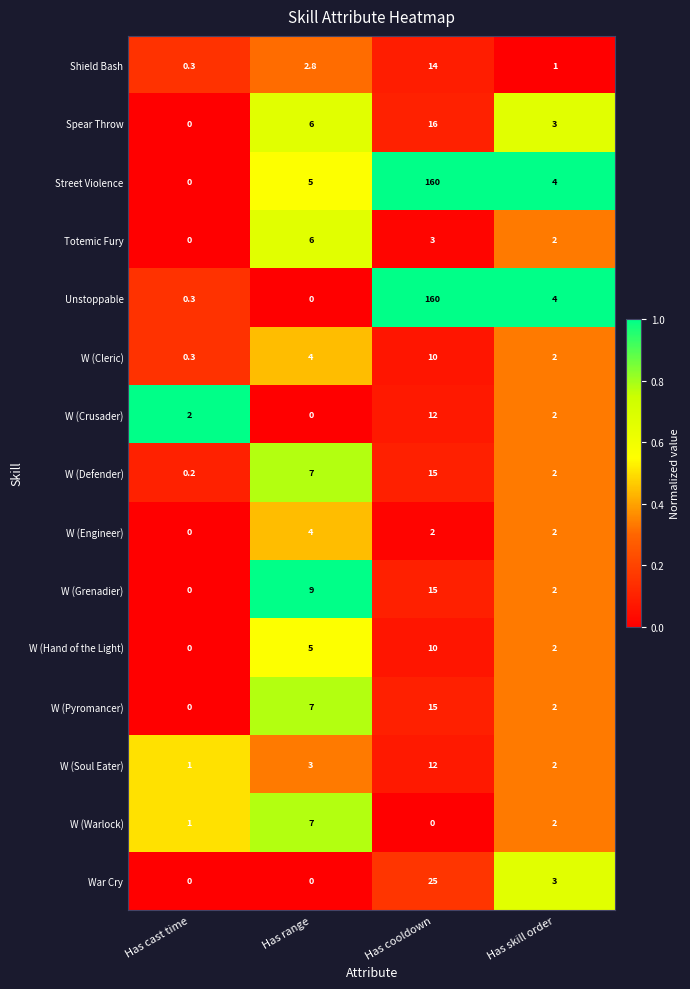

What is the sum of all Street Violence values?

169.0